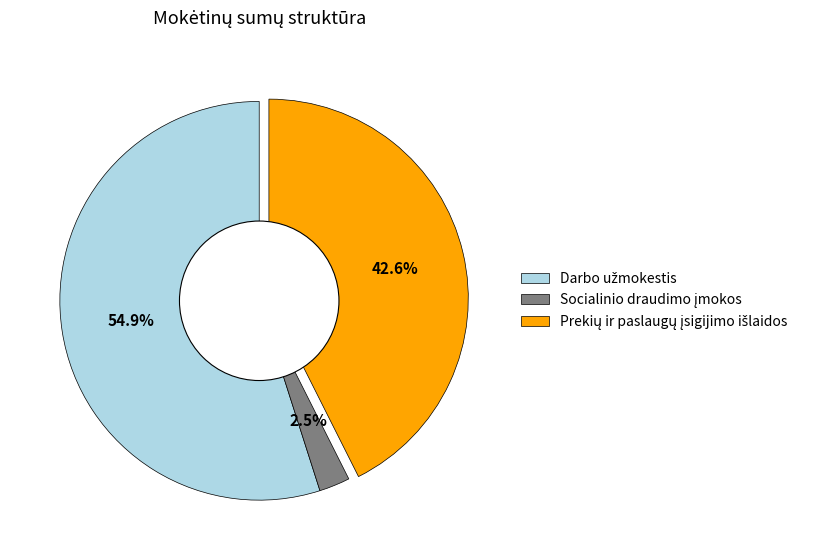

Is there any slice that represents more than half of the pie?

Yes